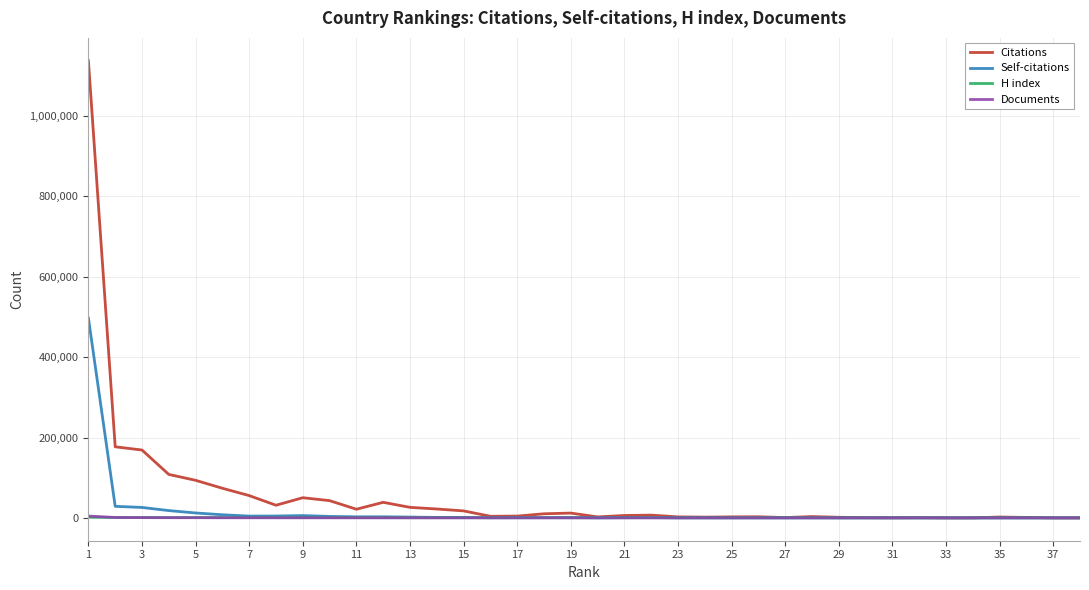

What is the greatest value displayed?

1137637